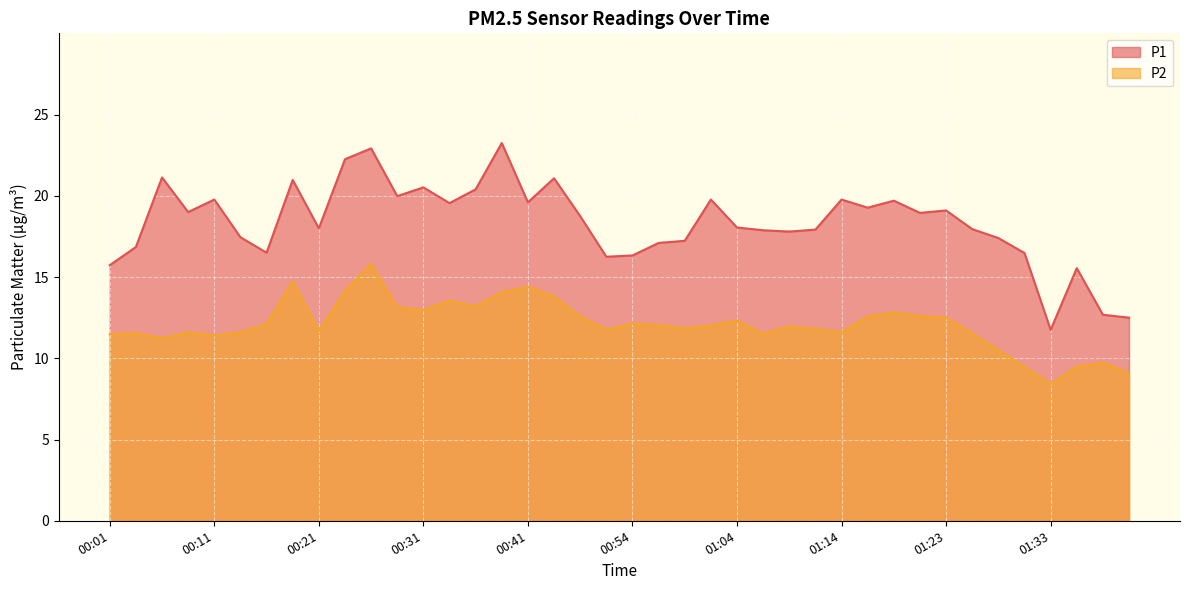

Which has a higher value, 01:38 or 01:23?

01:23